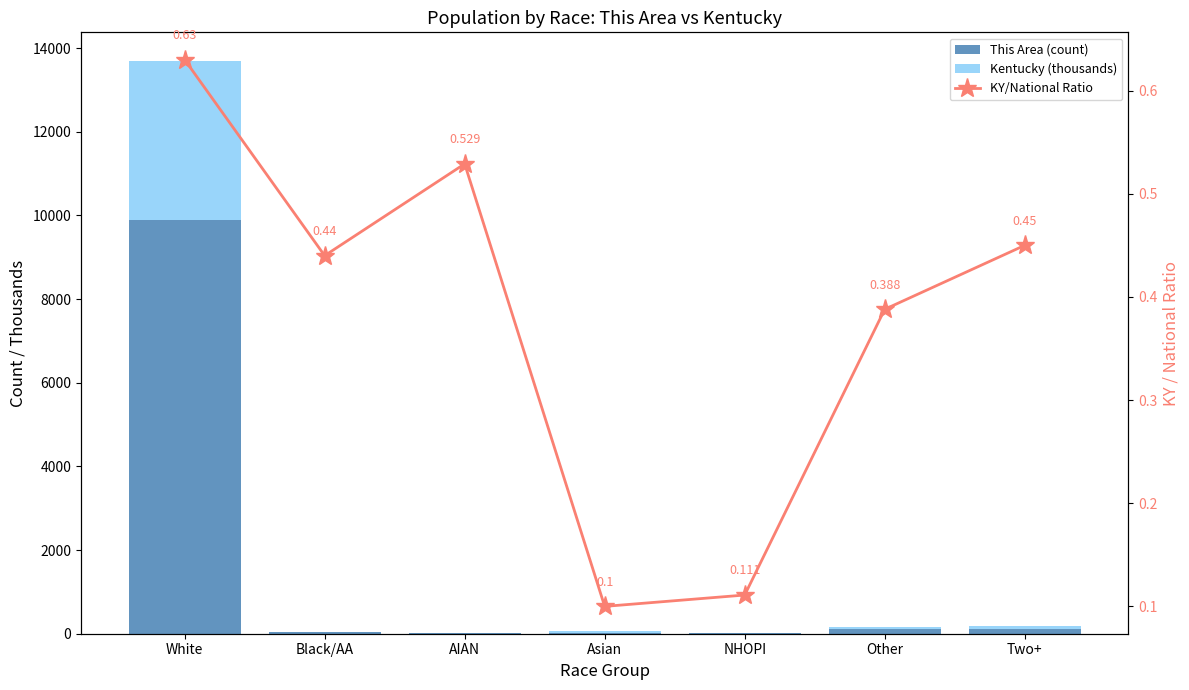

At which category is the sum across all series the highest?

White